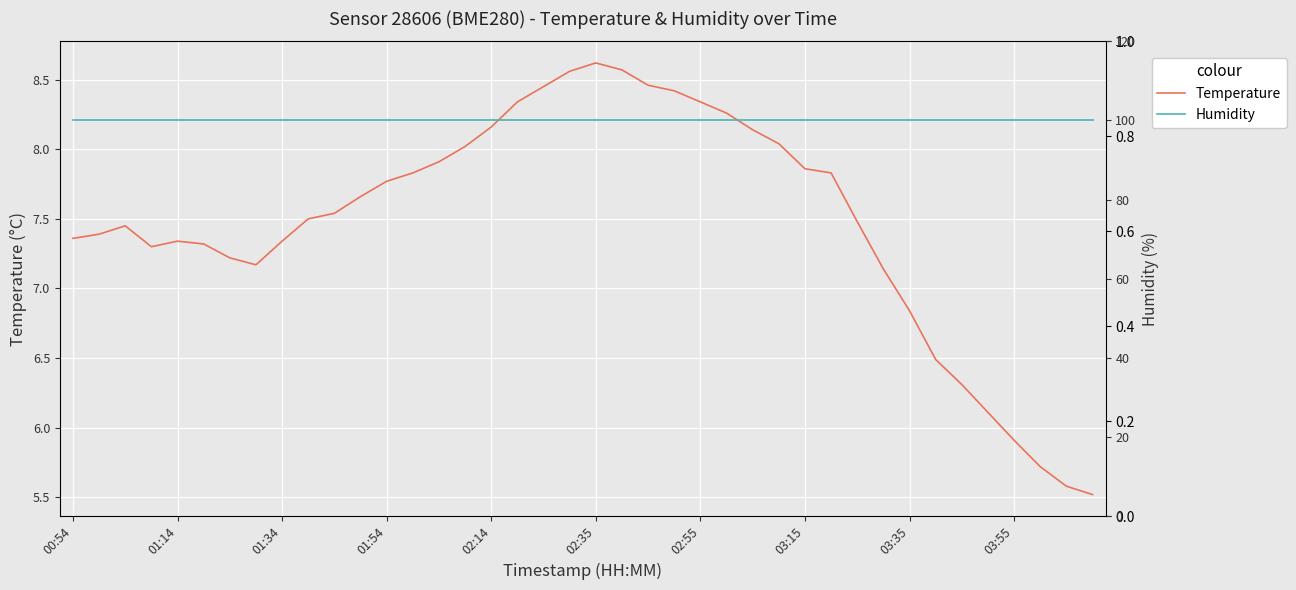

True or false: temperature and humidity cross at least once.

False